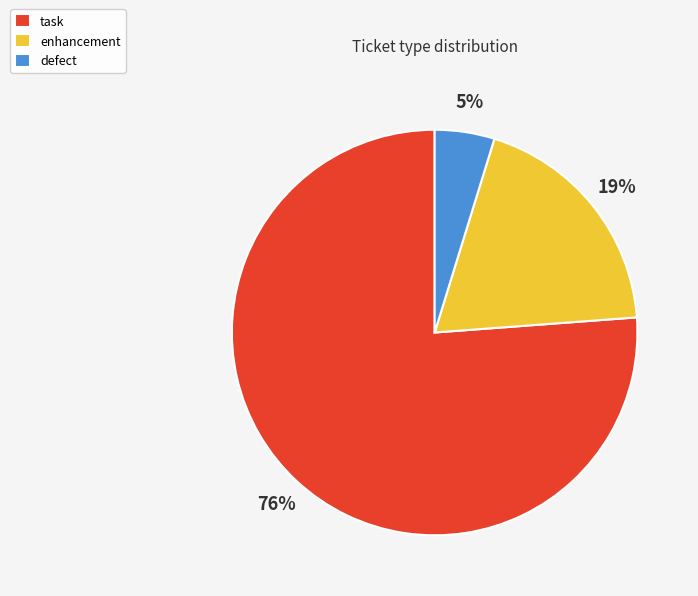

Combined, do task and defect account for over 50%?

Yes